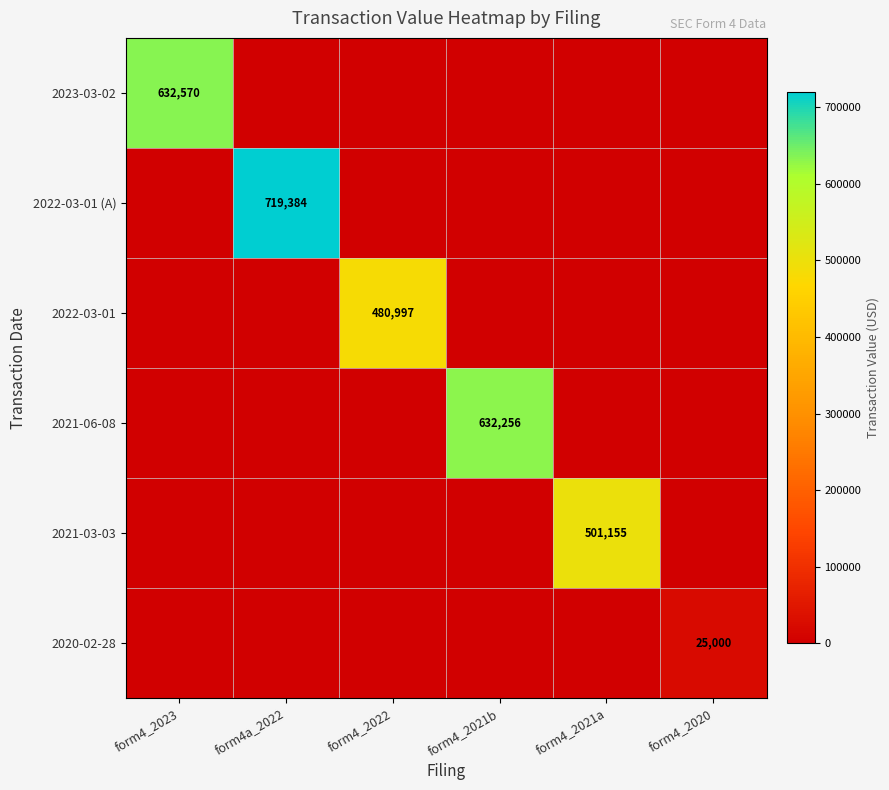

How many data points does each series have?

6